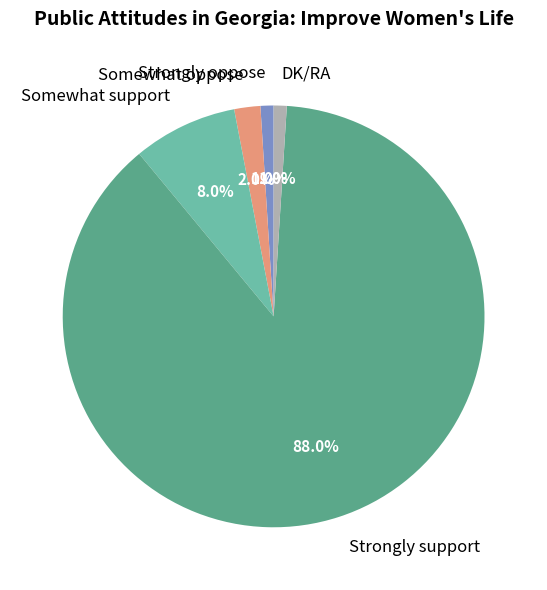

What is the total percentage of Somewhat support and Somewhat oppose?

10.0%